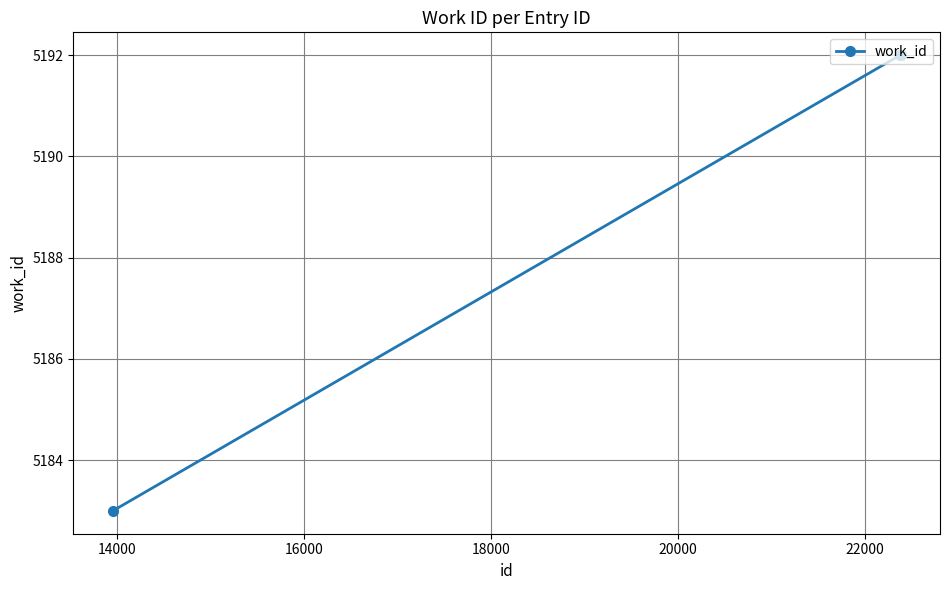

What is the average value?

5189